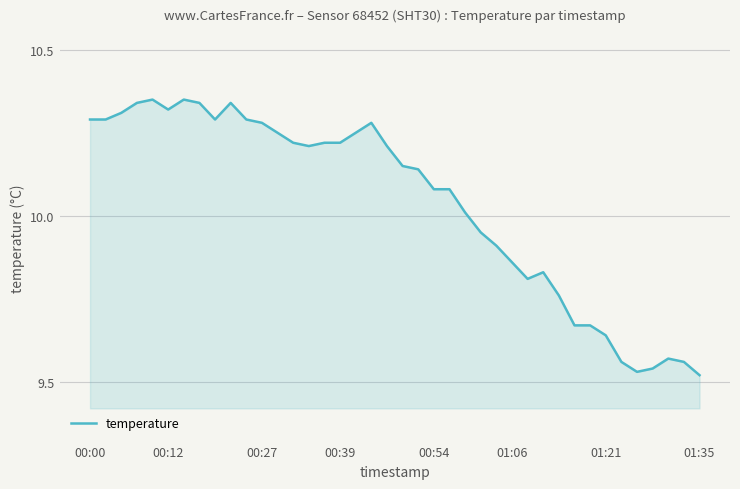

What is the difference between the maximum and minimum values?

0.8